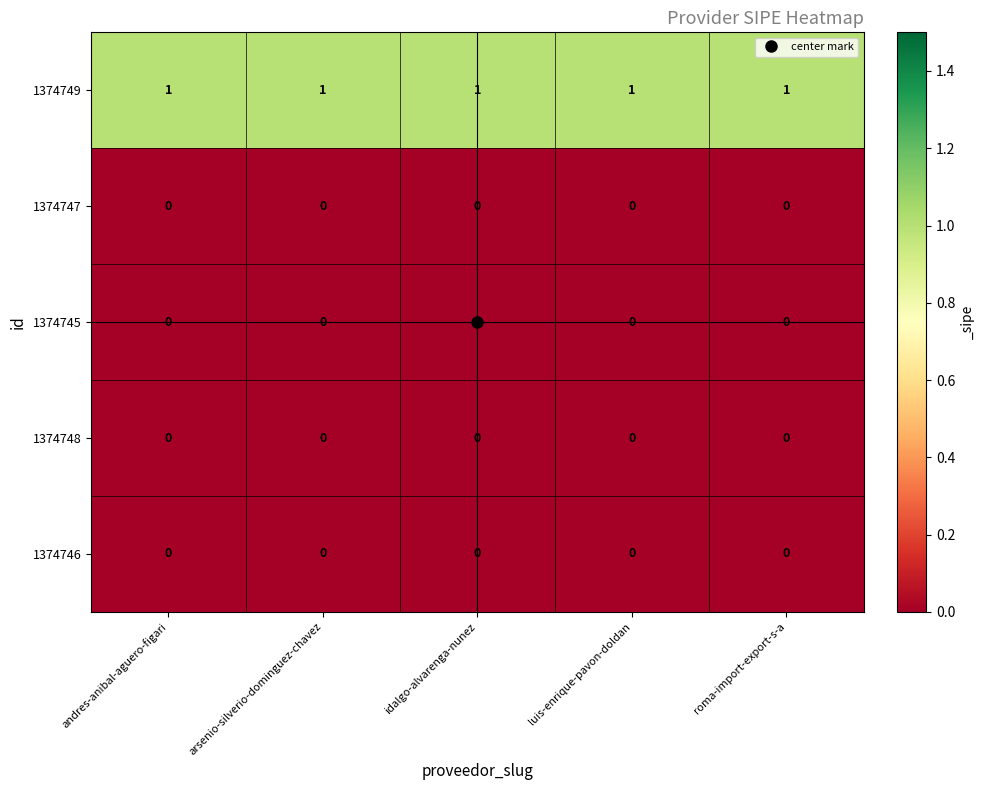

Which series has the largest total across all categories?

1374749